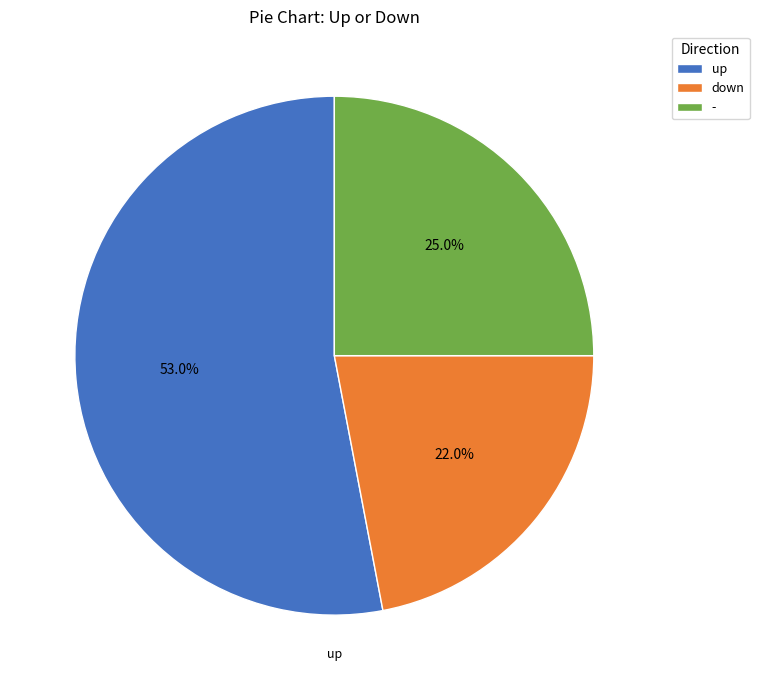

What is the ratio of the value at - to the value at down?

1.1